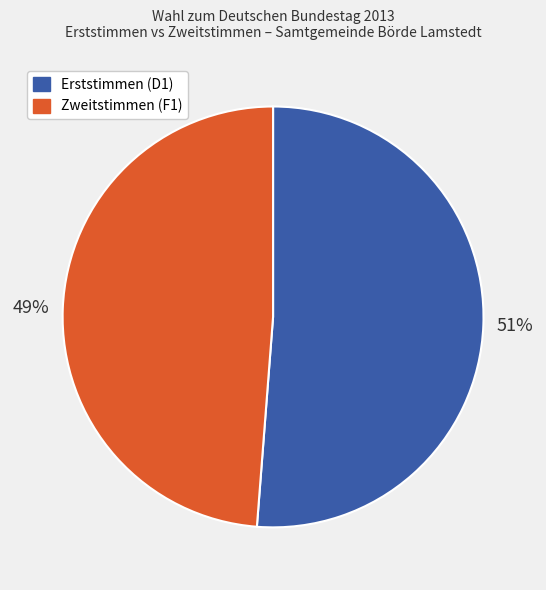

Between Erststimmen (D1) and Zweitstimmen (F1), which is larger?

Erststimmen (D1)